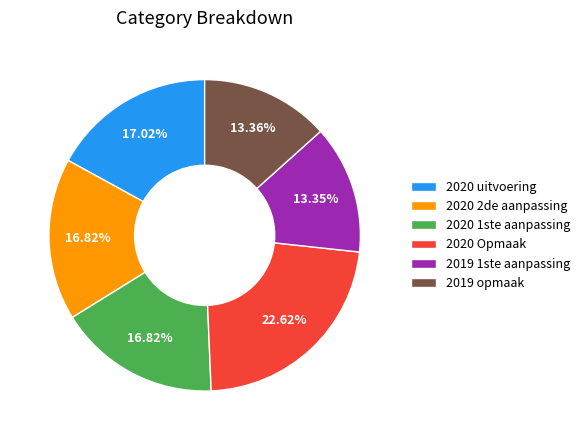

Approximately how many times larger is the value at 2020 1ste aanpassing compared to 2020 Opmaak?

0.7